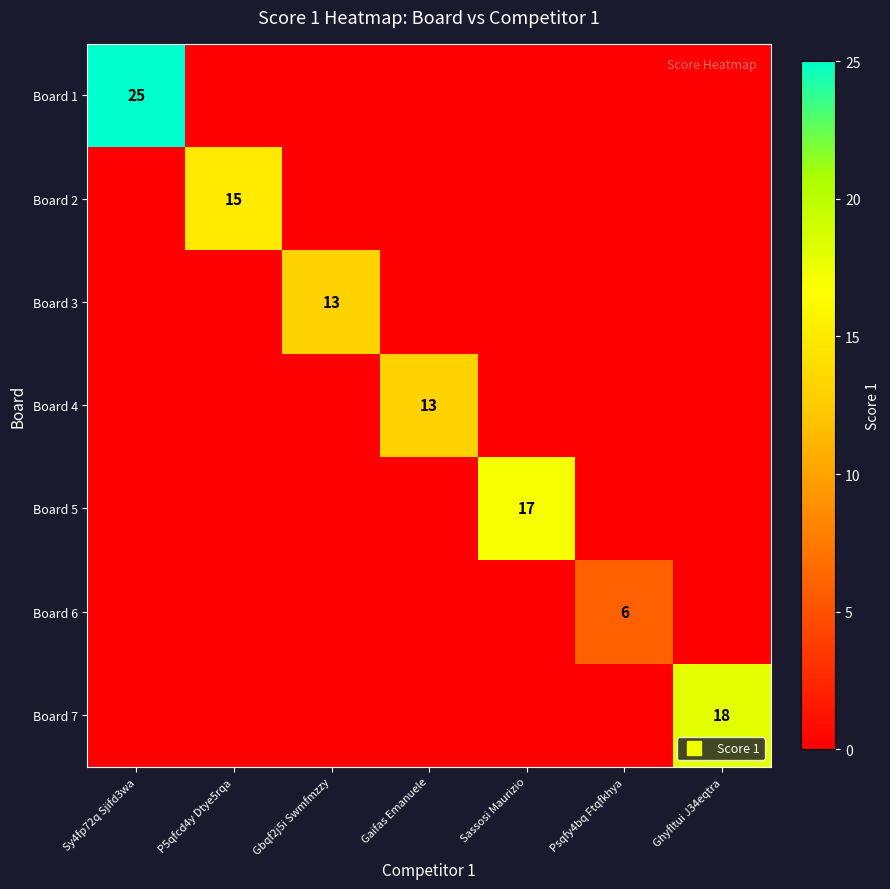

At which category is the sum across all series the highest?

Sy4fp72q Sjifd3wa